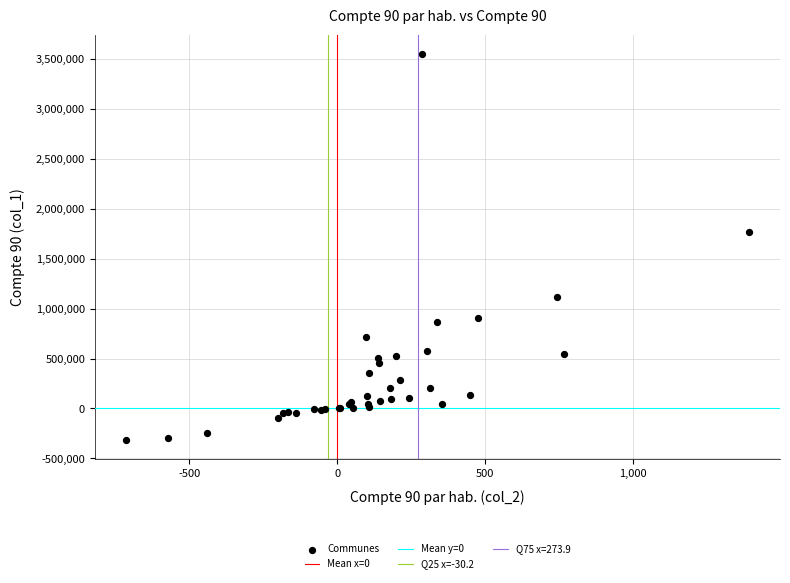

What Y value in the scatter plot is closest to 1618552?

1766349.5